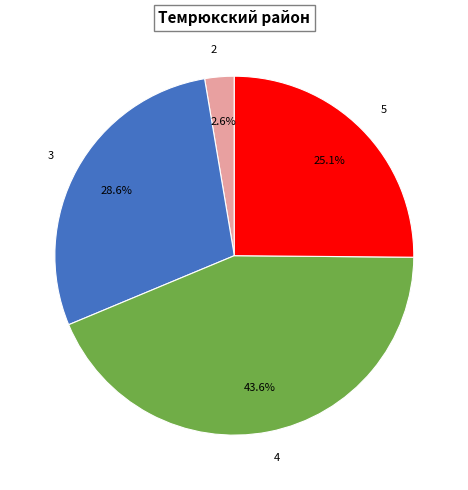

Is there a majority slice in this chart?

No